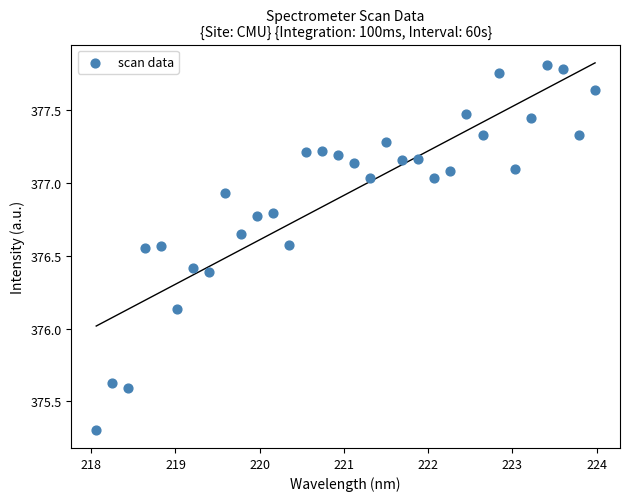

What is the range of Y values (max minus min)?

2.5